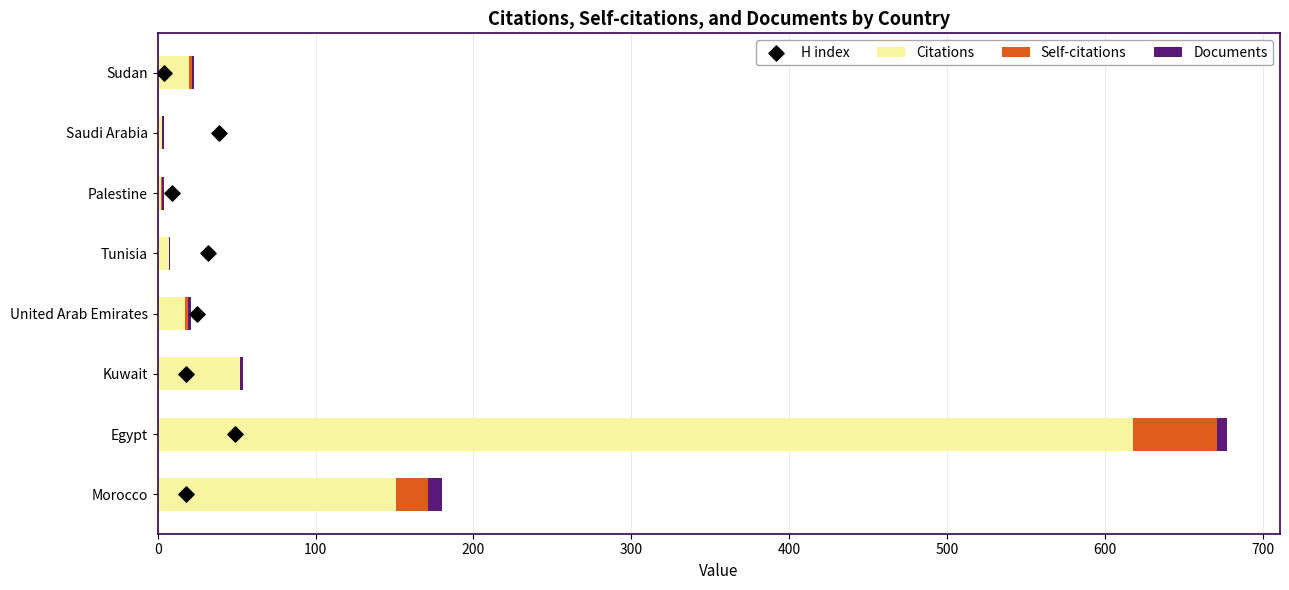

At which label does Citations reach its peak?

Egypt